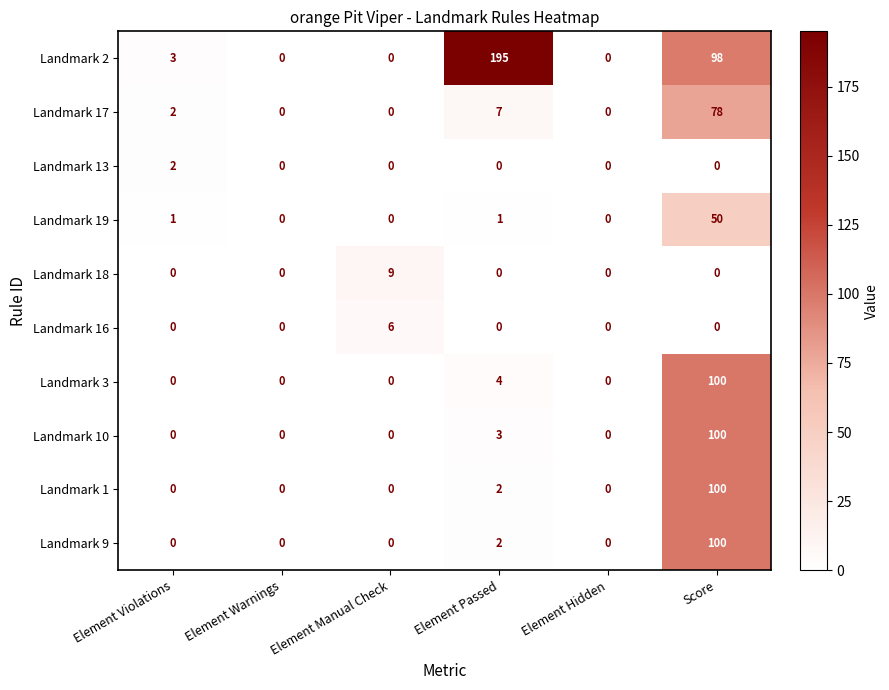

Which category has the highest value across all series?

Element Passed